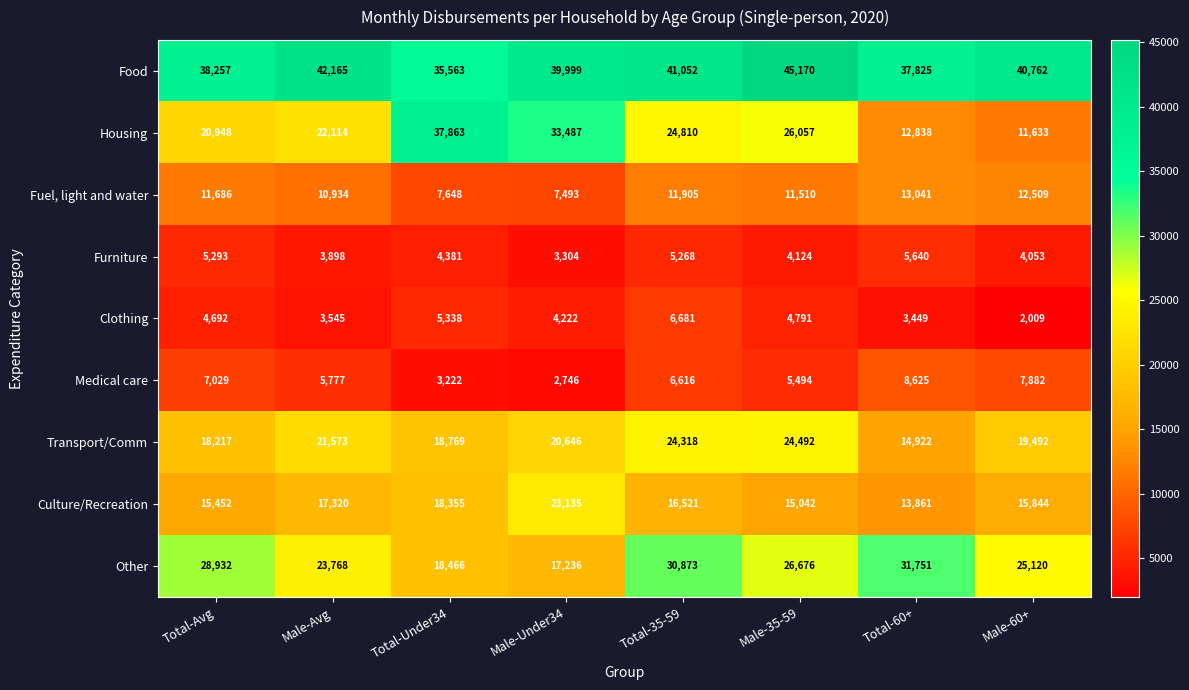

Where is Culture/Recreation nearest to the value 18498?

Total-Under34